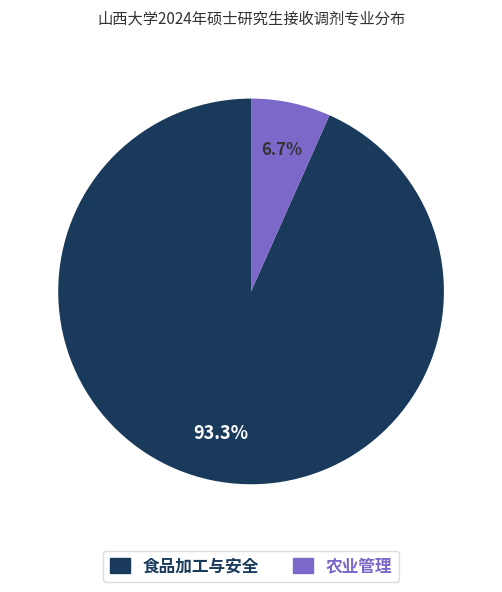

To the nearest percent, what is the average slice percentage?

50%